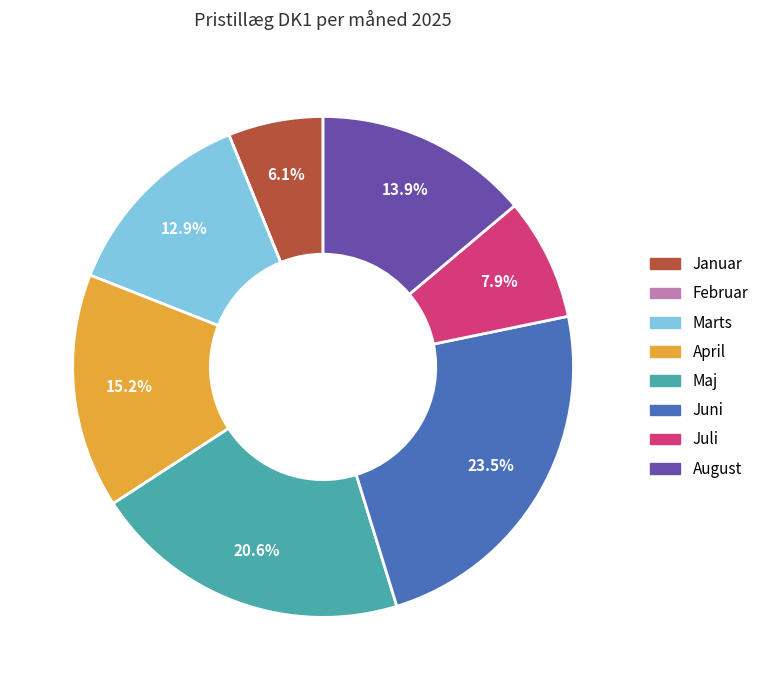

To the nearest percent, what is the difference between the Juni and Marts slice percentages?

11%